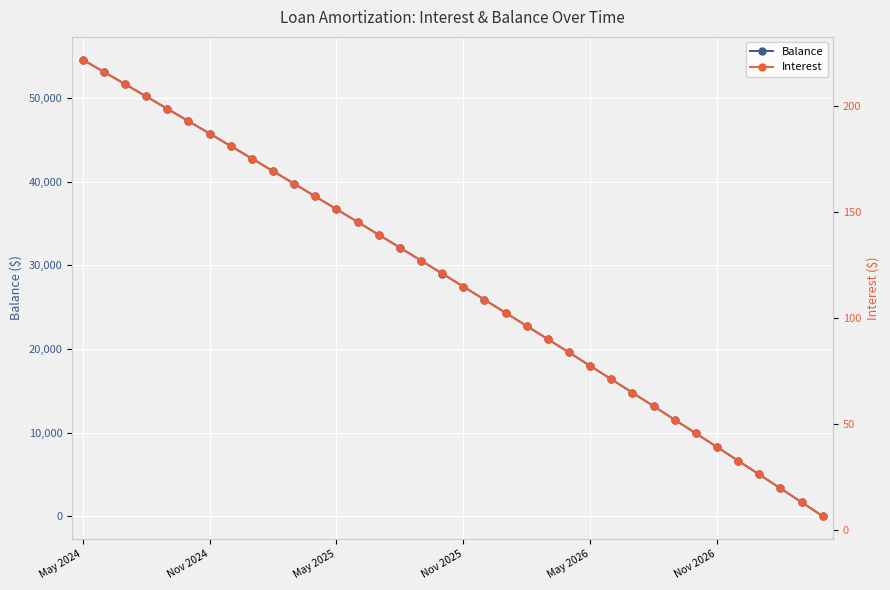

True or false: Balance has a value of 48862 at Nov 2025.

False